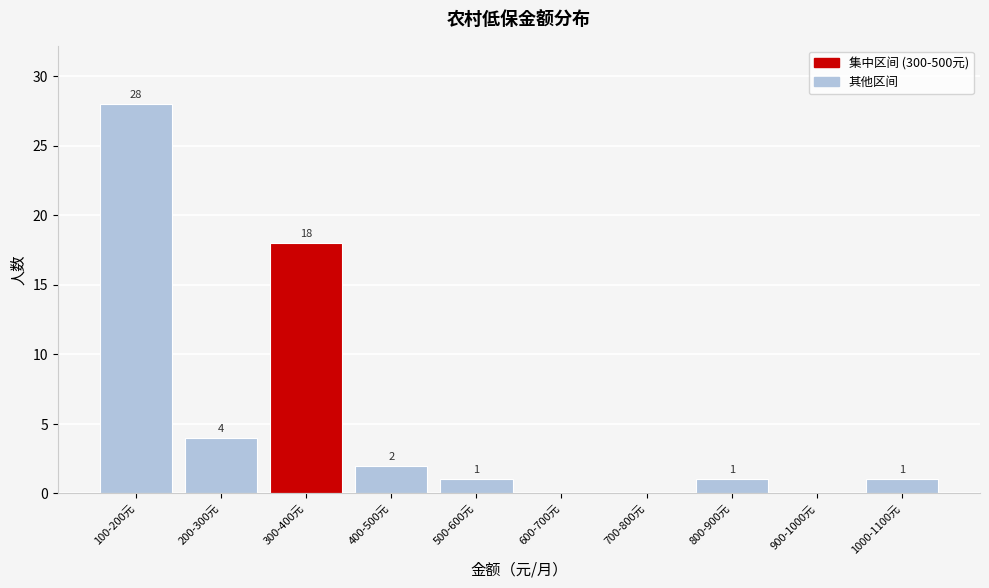

Reading right to left, list all the values displayed in this chart.

1000-1100元=1	900-1000元=0	800-900元=1	700-800元=0	600-700元=0	500-600元=1	400-500元=2	300-400元=18	200-300元=4	100-200元=28